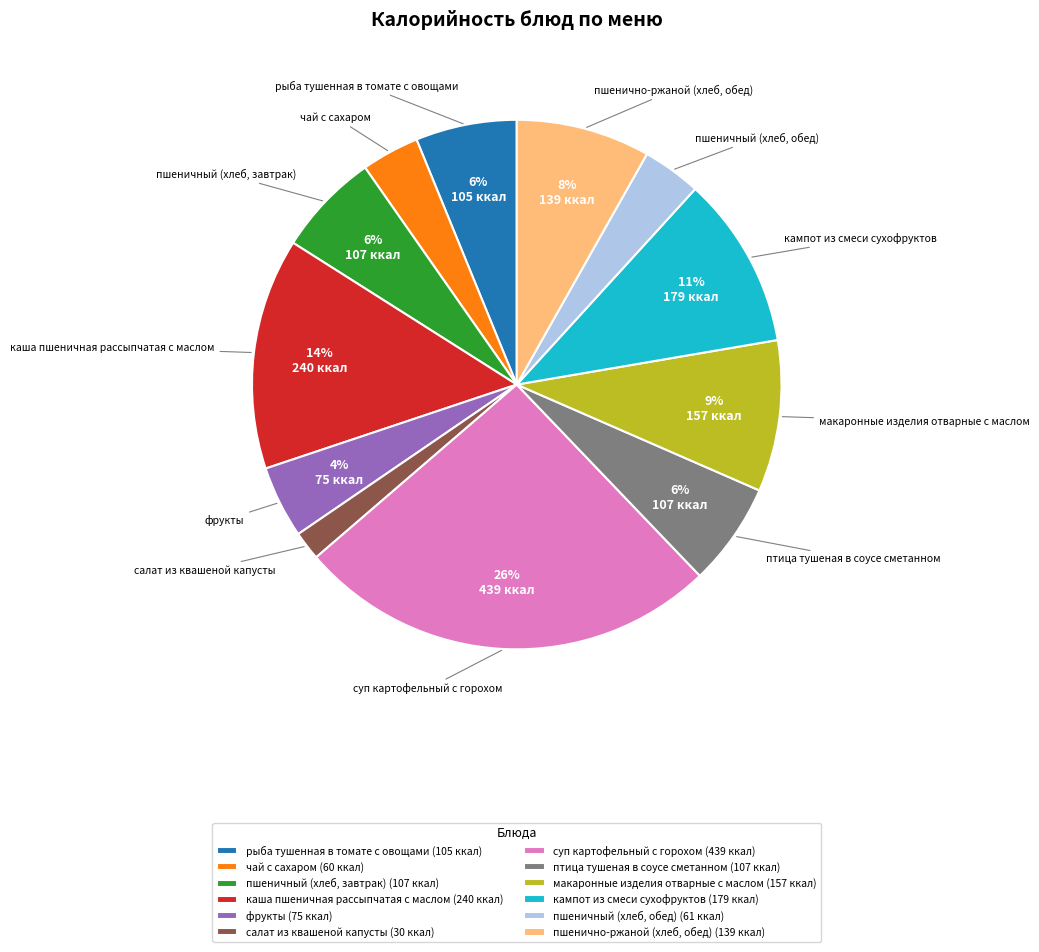

Does кампот из смеси сухофруктов account for over 50% of the chart?

No